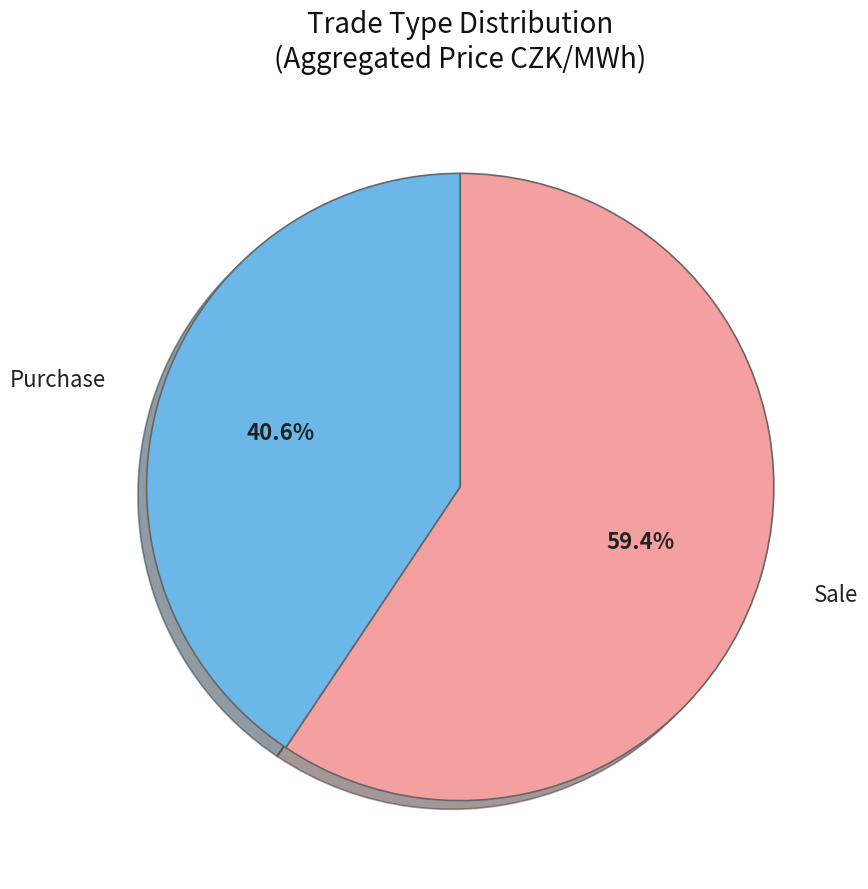

Is there any slice that represents more than half of the pie?

Yes